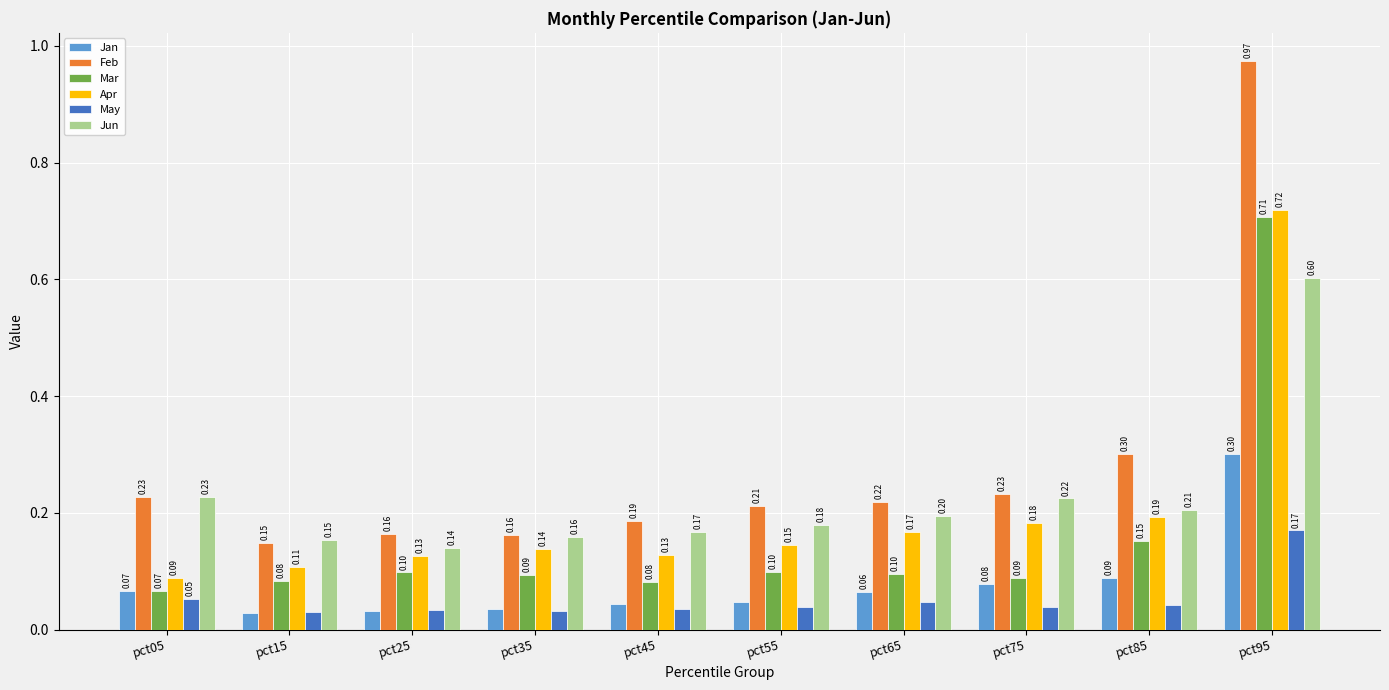

What is the value of the May bar at the 1st from the left?

0.1